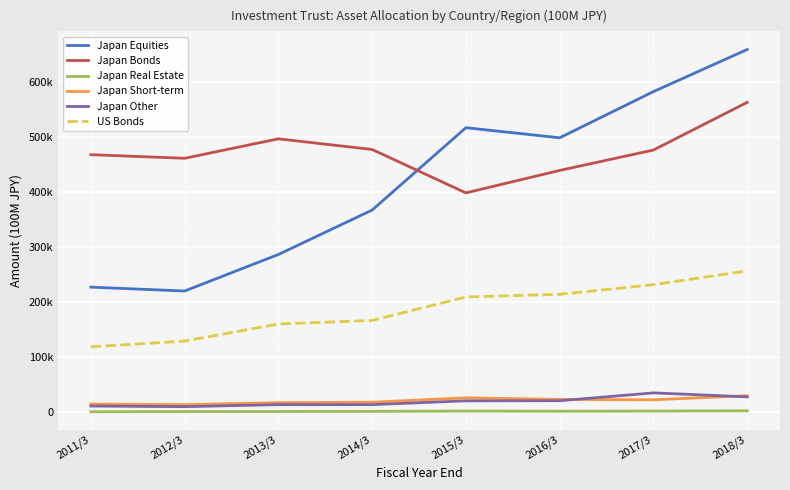

True or false: Japan Real Estate and Japan Short-term cross at least once.

False